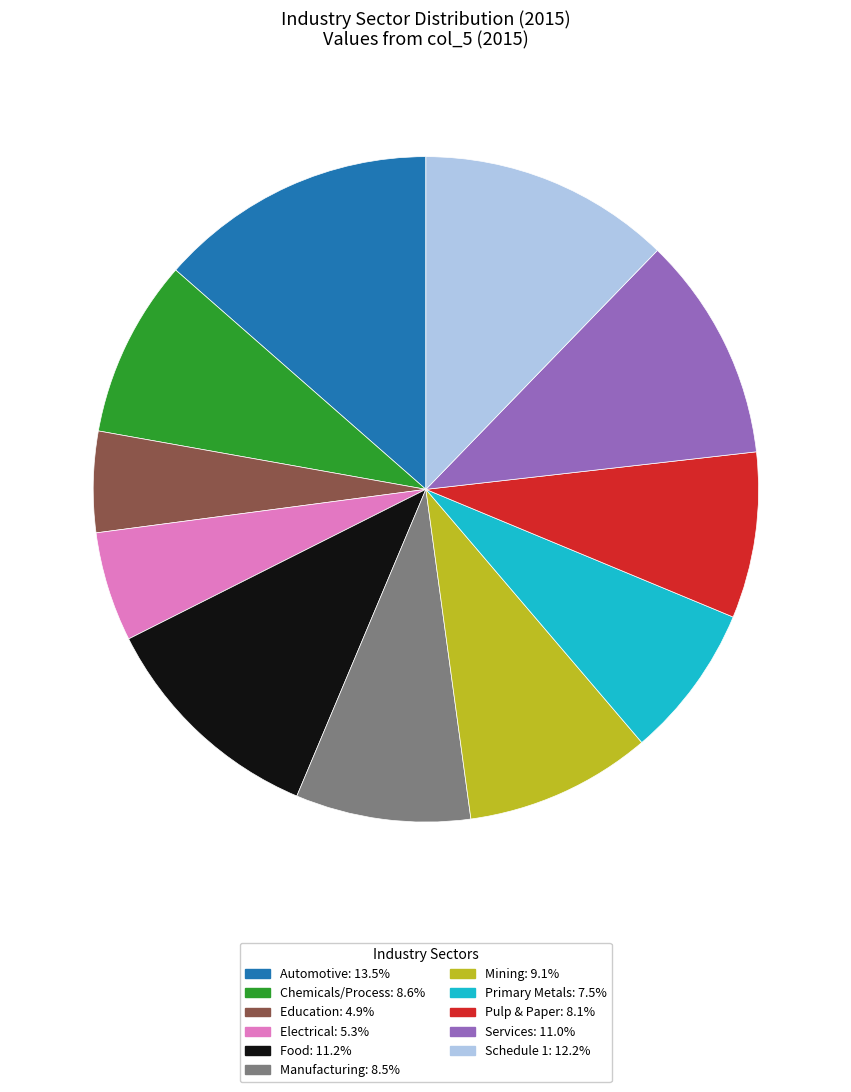

How many slices are in this pie chart?

11